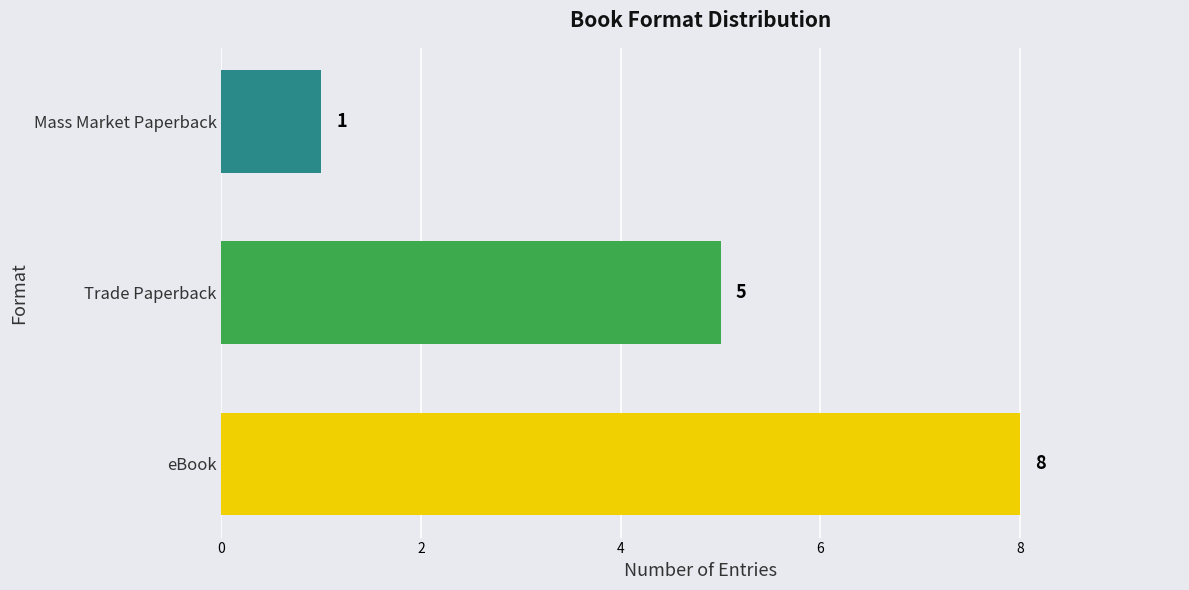

Does the chart contain stacked bars?

No